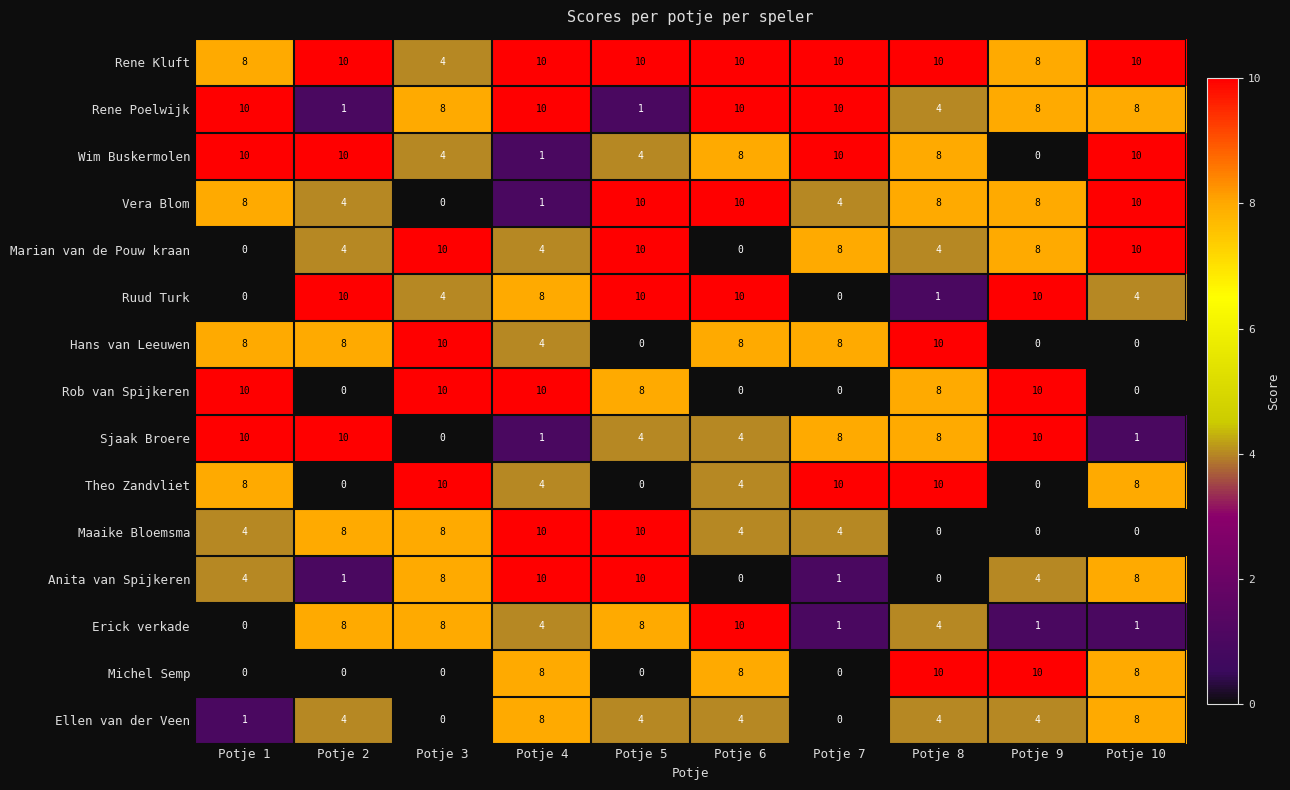

Read the Sjaak Broere value at Potje 8.

8